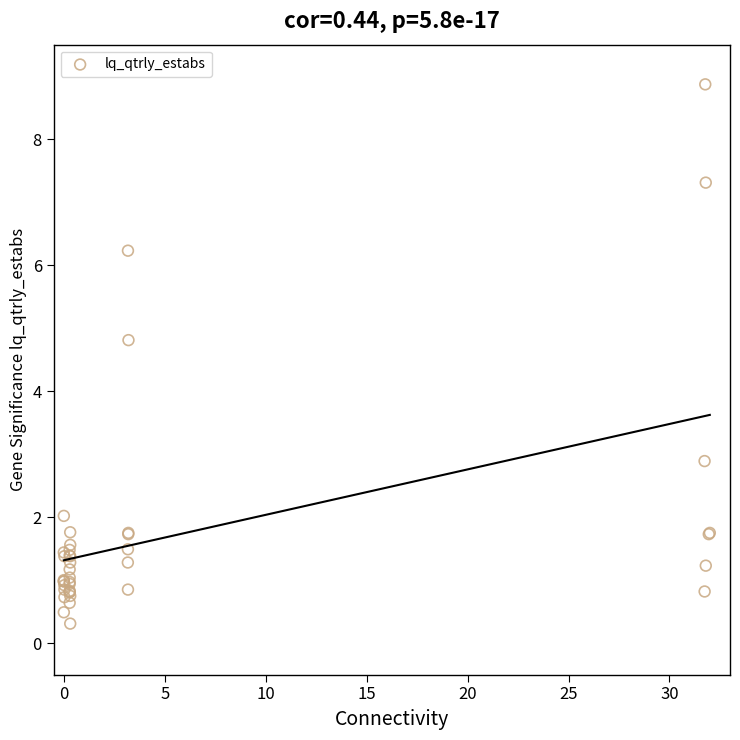

What Y value in the scatter plot is closest to 4?

4.8